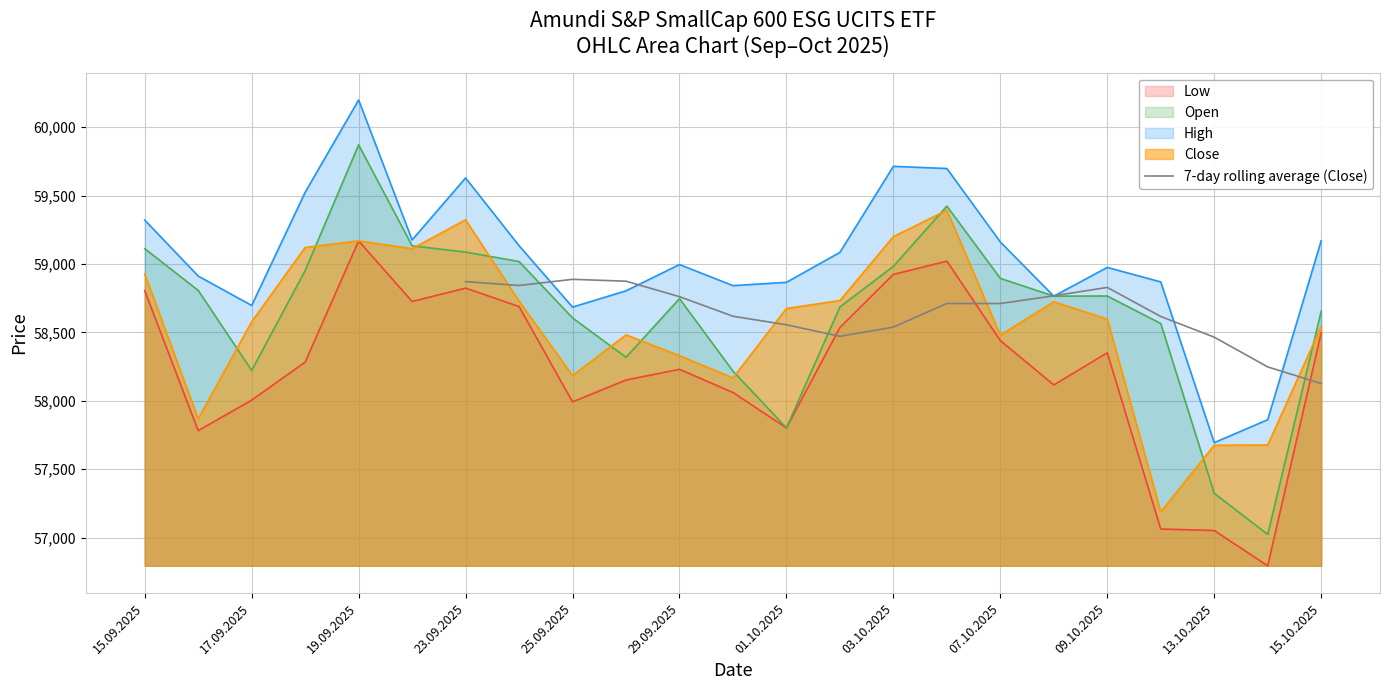

The 7-day rolling average (Close) series shows 58761.3 at 29.09.2025. True or false?

True